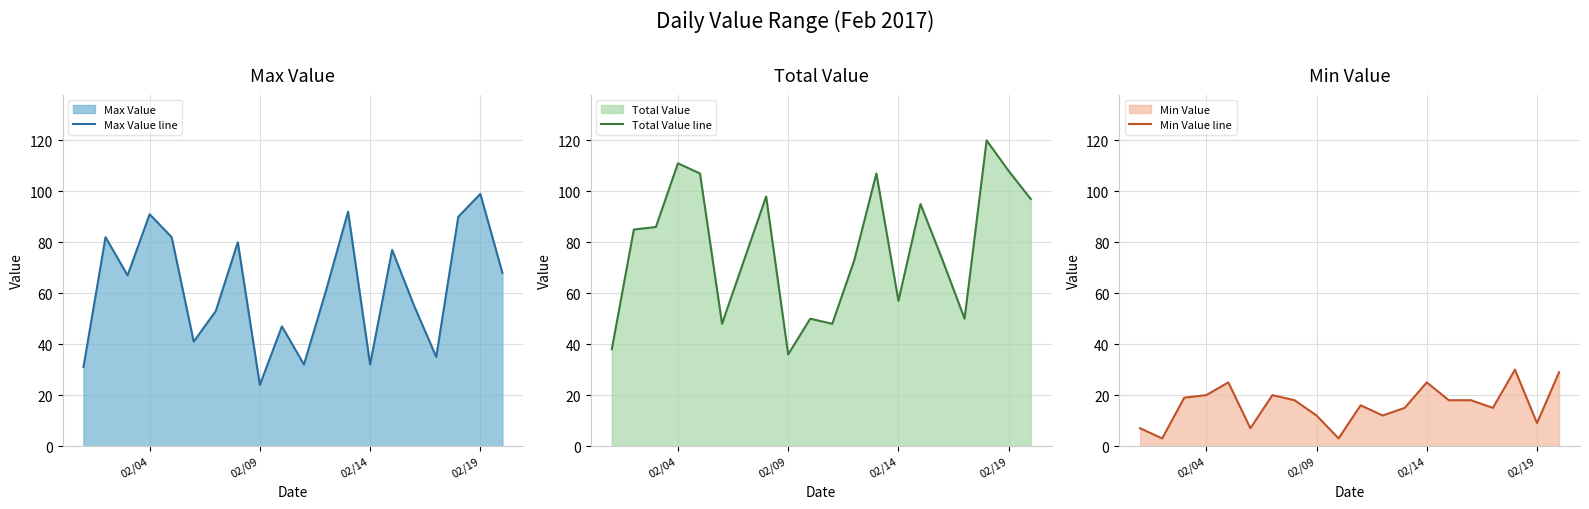

What is the average value of the Max Value line series?

62